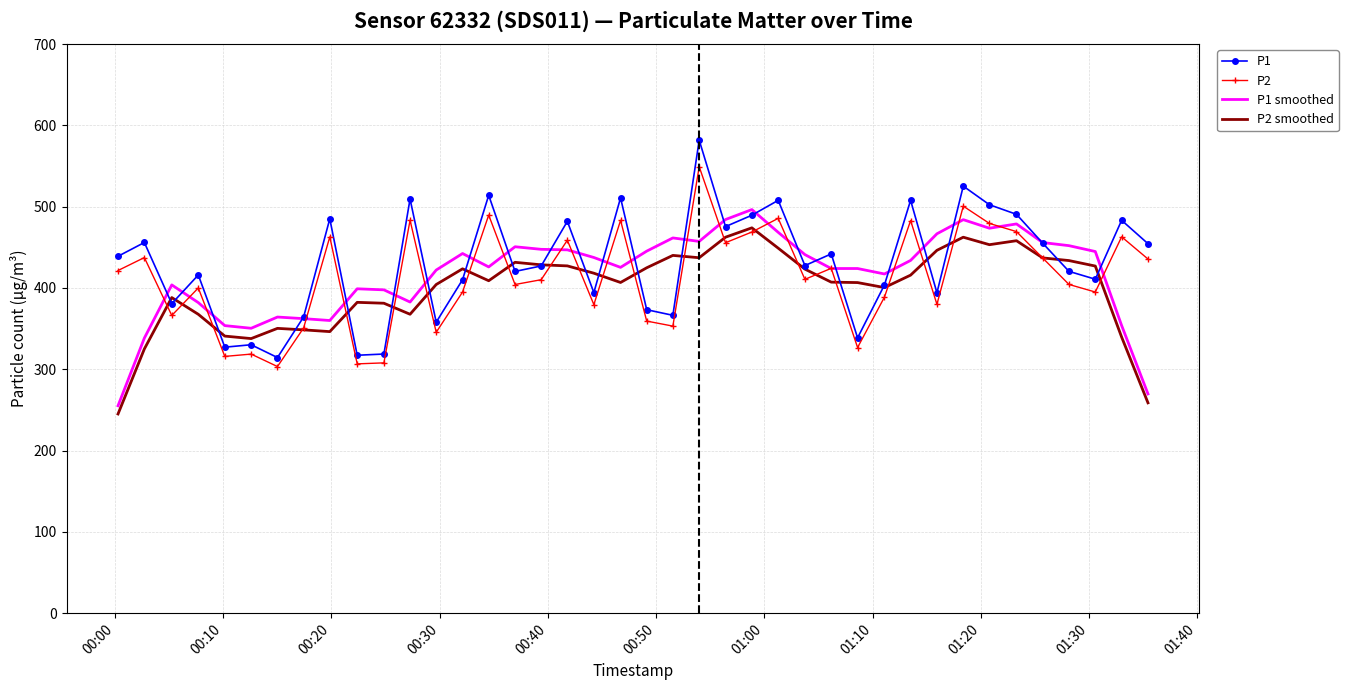

What is the sum of all P2 values?

16509.6